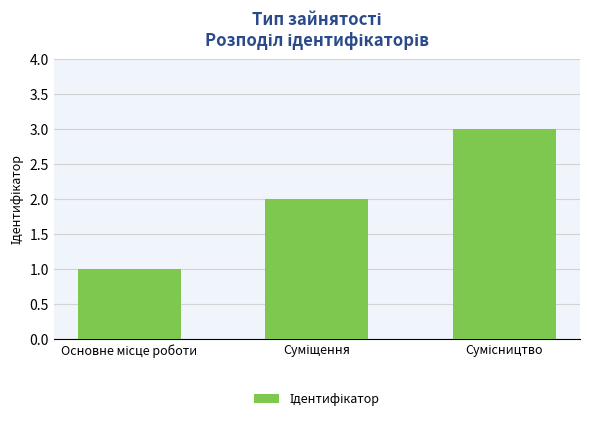

What is the greatest value displayed?

3